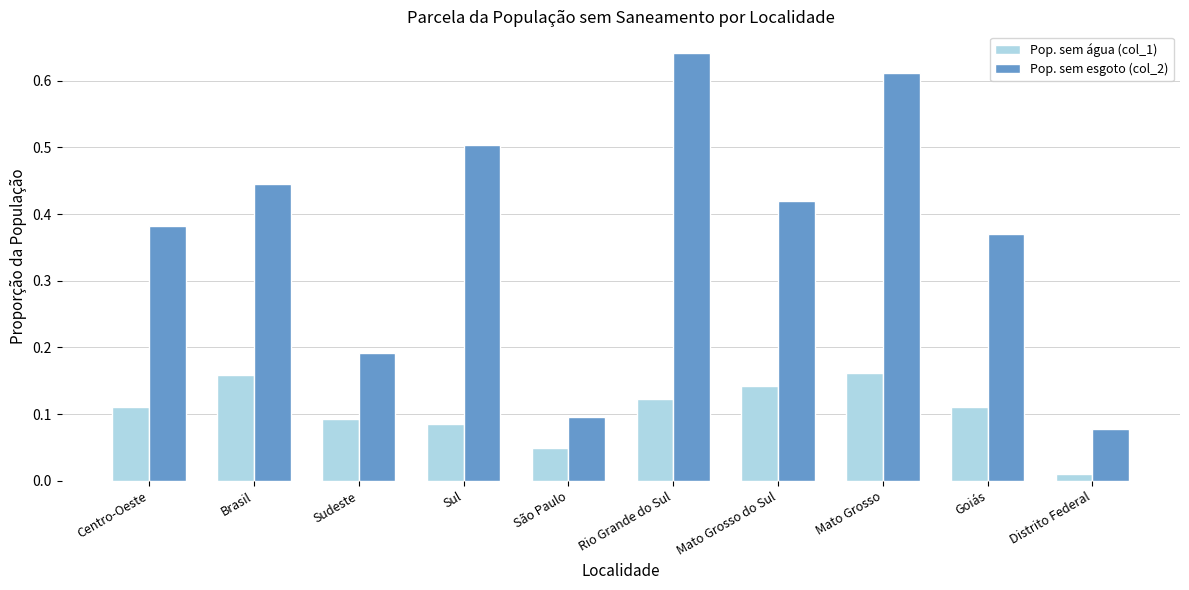

List the series in order of their peak value, highest first.

Pop. sem esgoto (col_2), Pop. sem água (col_1)